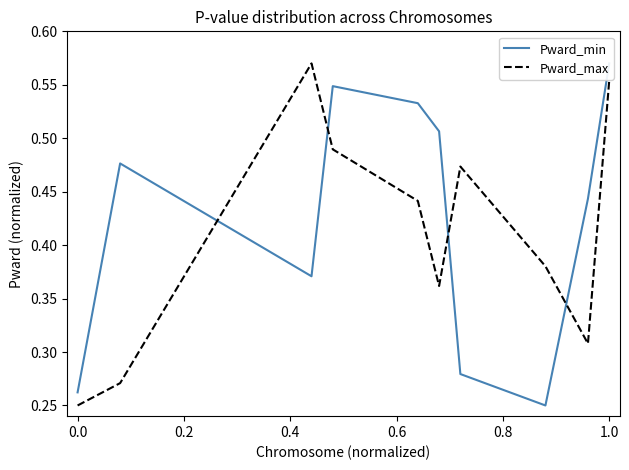

Which series has the largest range (max minus min)?

Pward_min